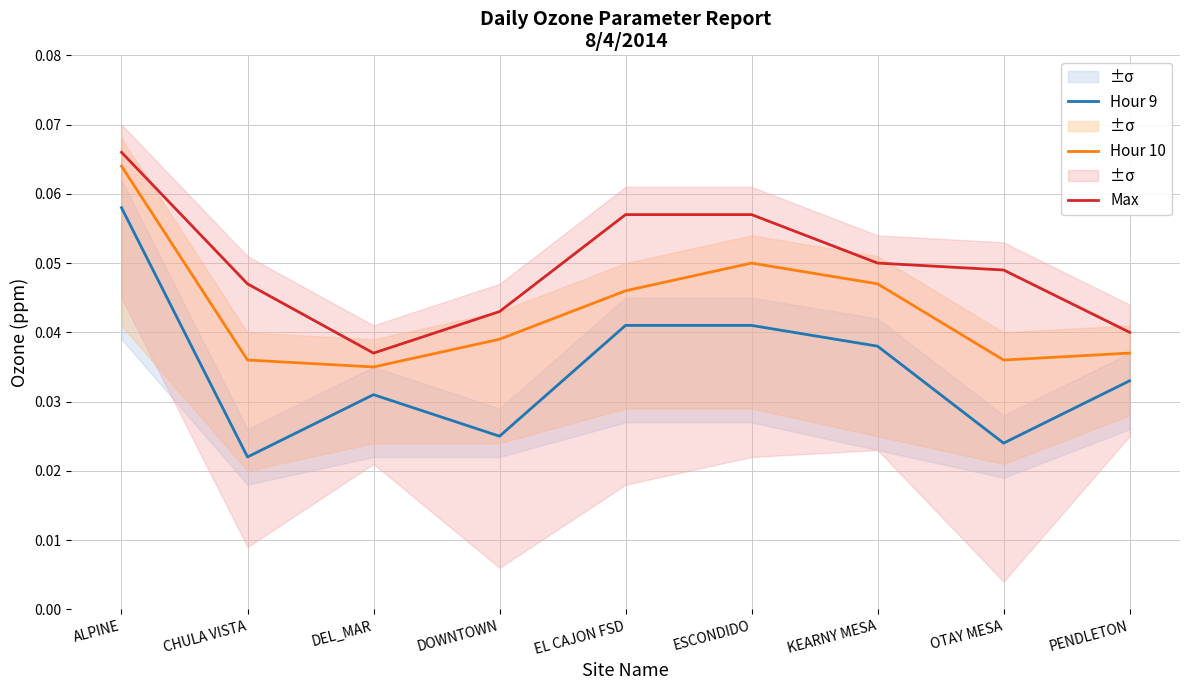

Which series changed the most between CHULA VISTA and EL CAJON FSD?

Hour 9